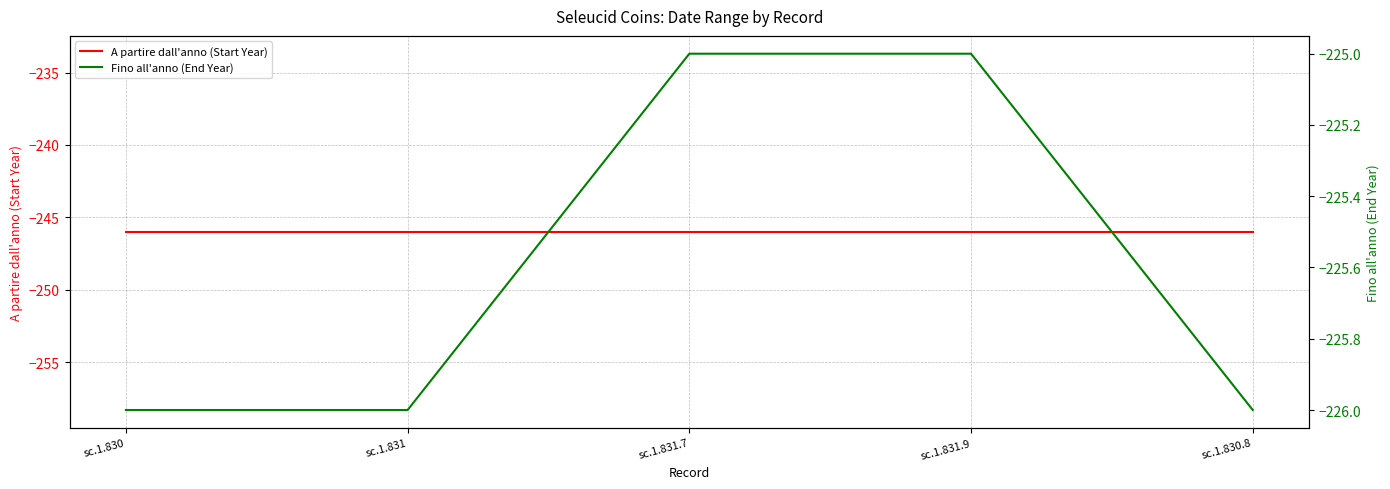

The A partire dall'anno (Start Year) series shows -71 at sc.1.830. True or false?

False